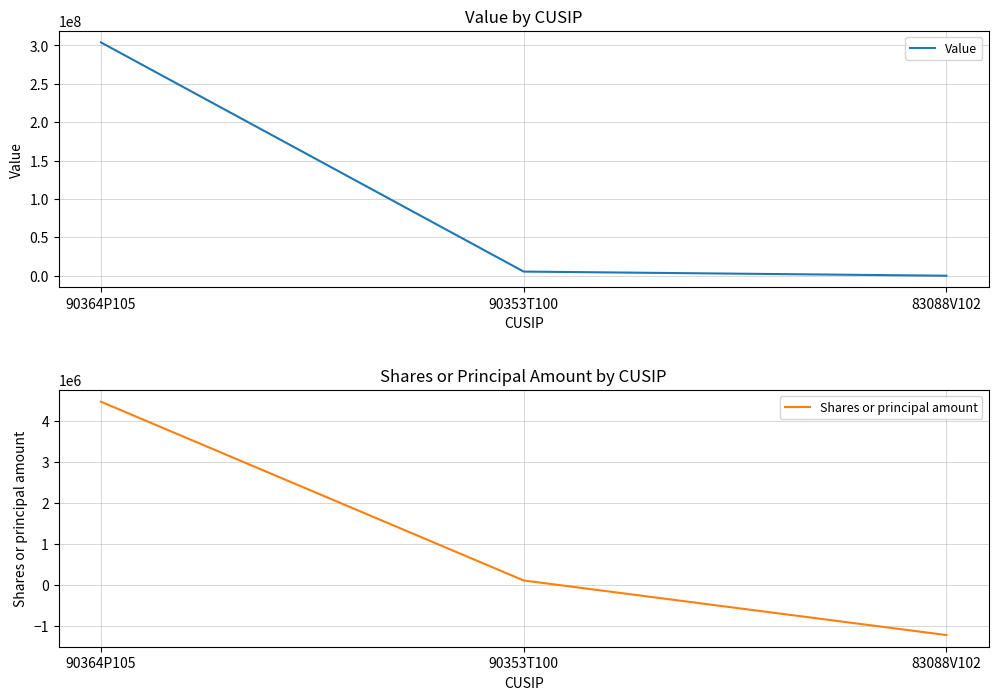

The value of Value at 90353T100 is 5397000. True or false?

True